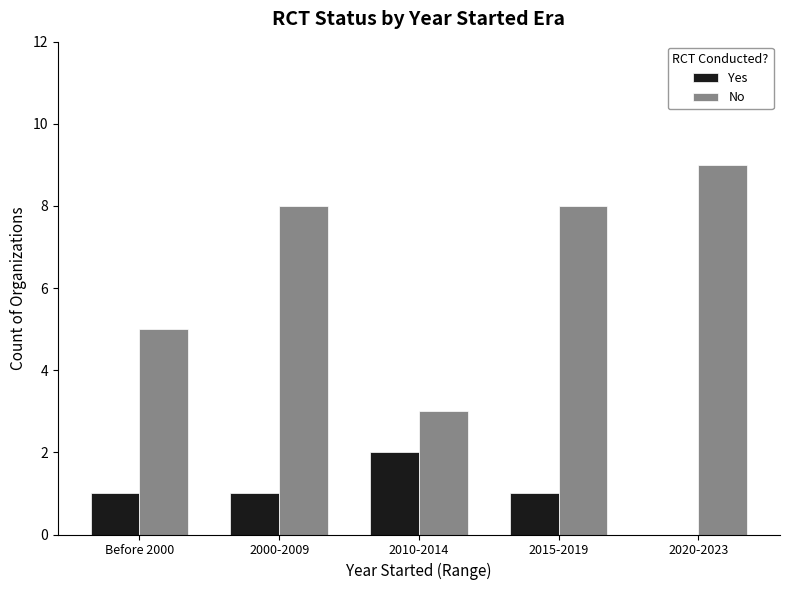

How many values in Yes are above zero?

4